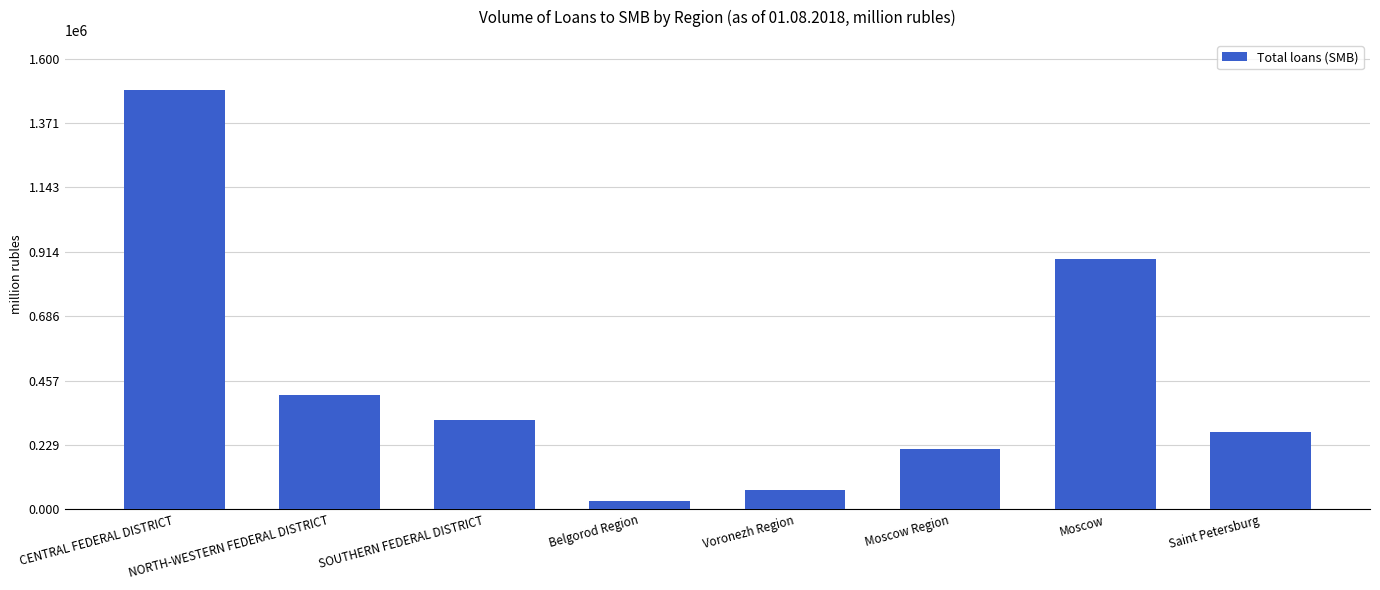

How many series are shown in this chart?

1